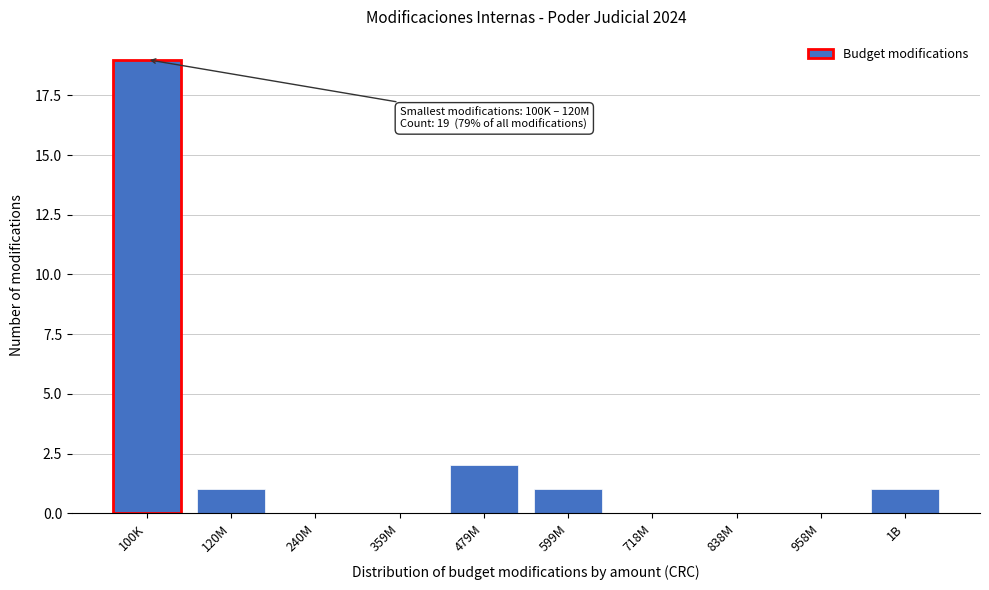

Reading right to left, extract all data points from this chart.

1B=1	958M=0	838M=0	718M=0	599M=1	479M=2	359M=0	240M=0	120M=1	100K=19